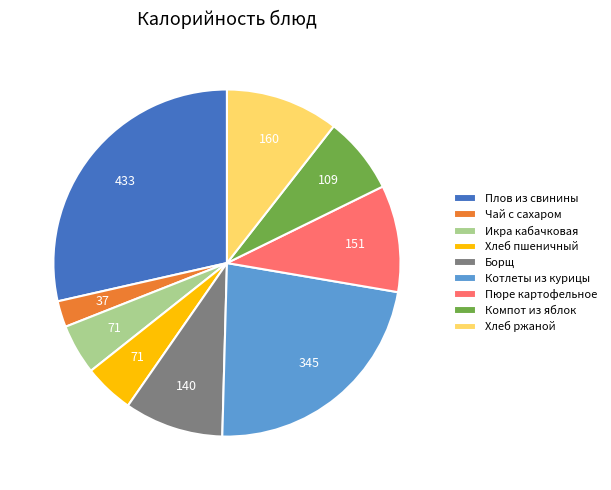

What is the ratio of the value at Пюре картофельное to the value at Котлеты из курицы?

0.4